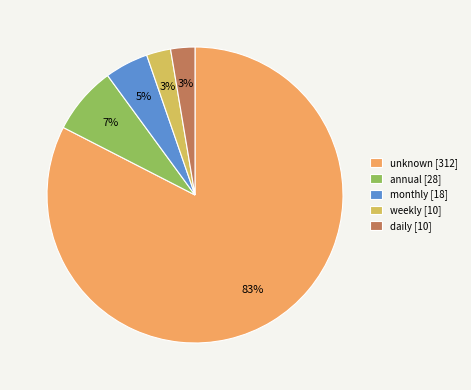

Combined, do monthly [18] and weekly [10] account for over 50%?

No